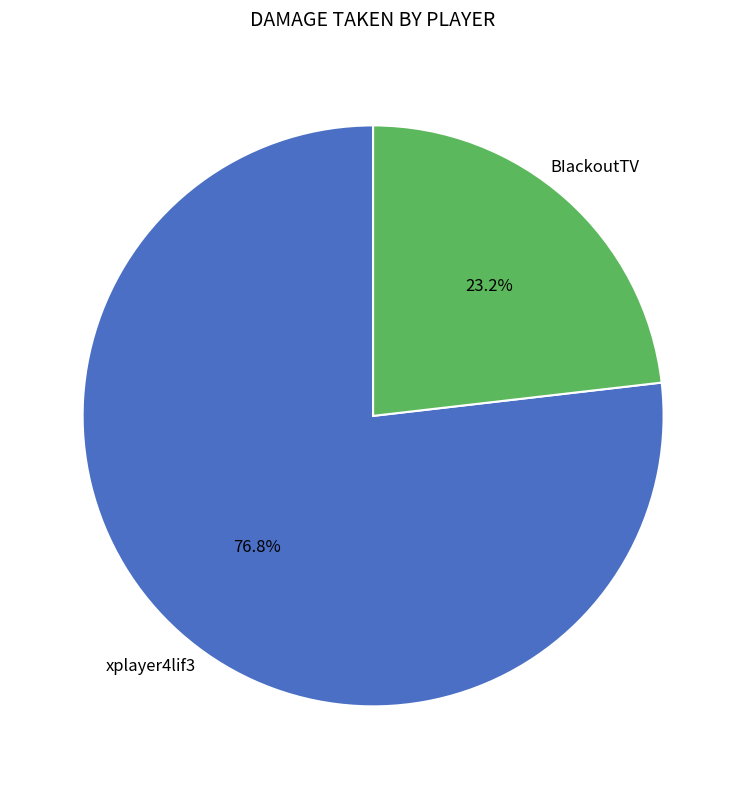

Does any single category account for the majority?

Yes